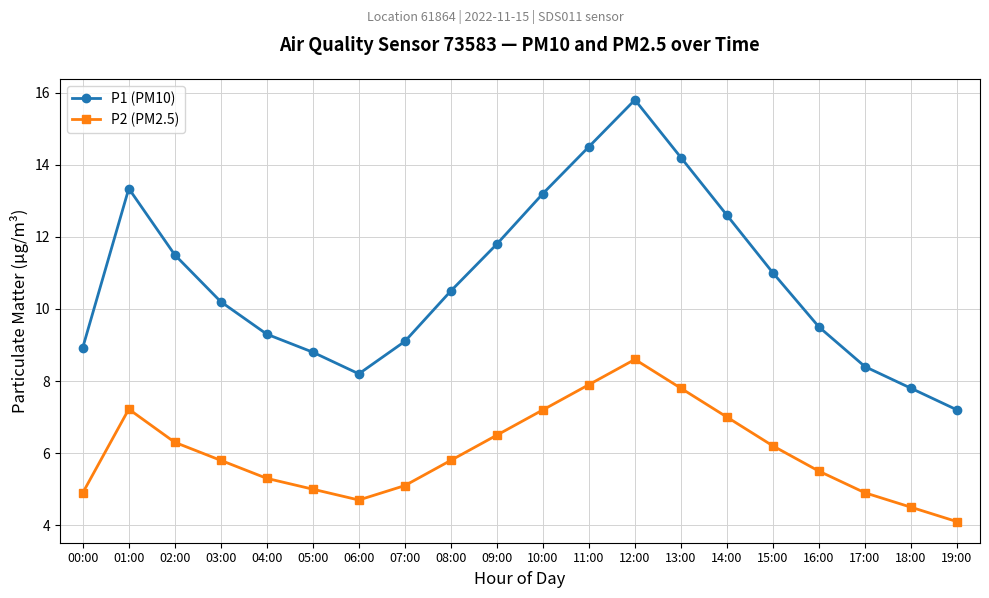

True or false: P2 (PM2.5) has a value of 7.9 at 11:00.

True